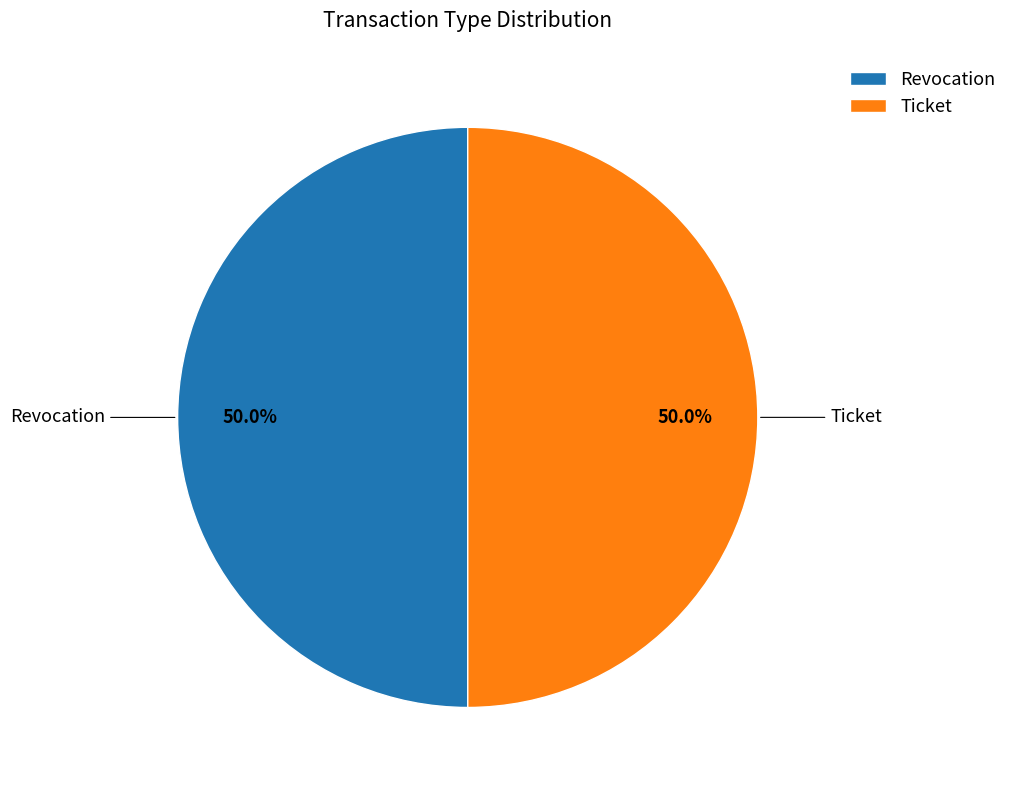

To the nearest percent, what percentage of the pie is Revocation?

50%